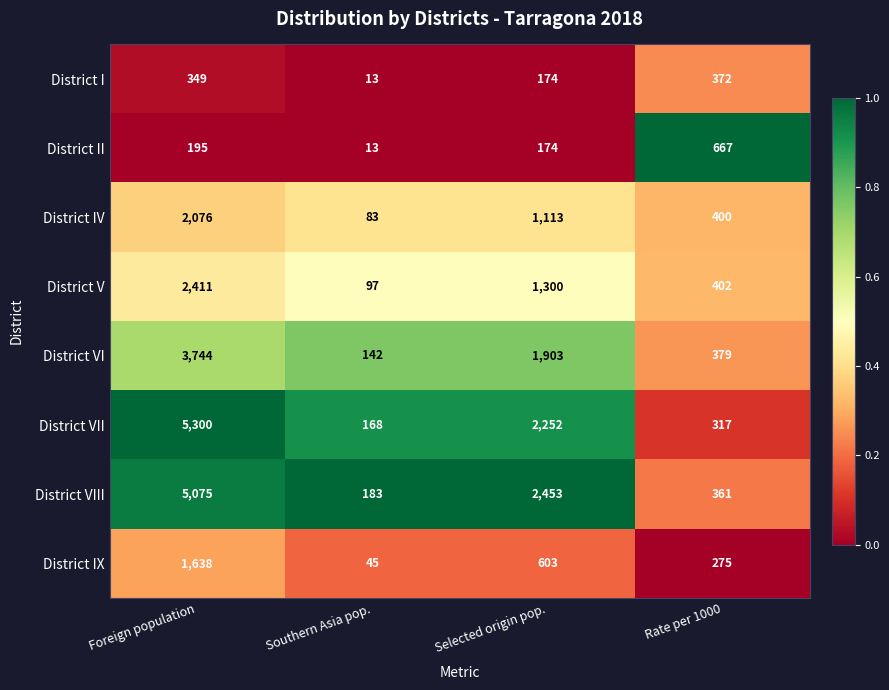

What is the greatest value displayed?

5300